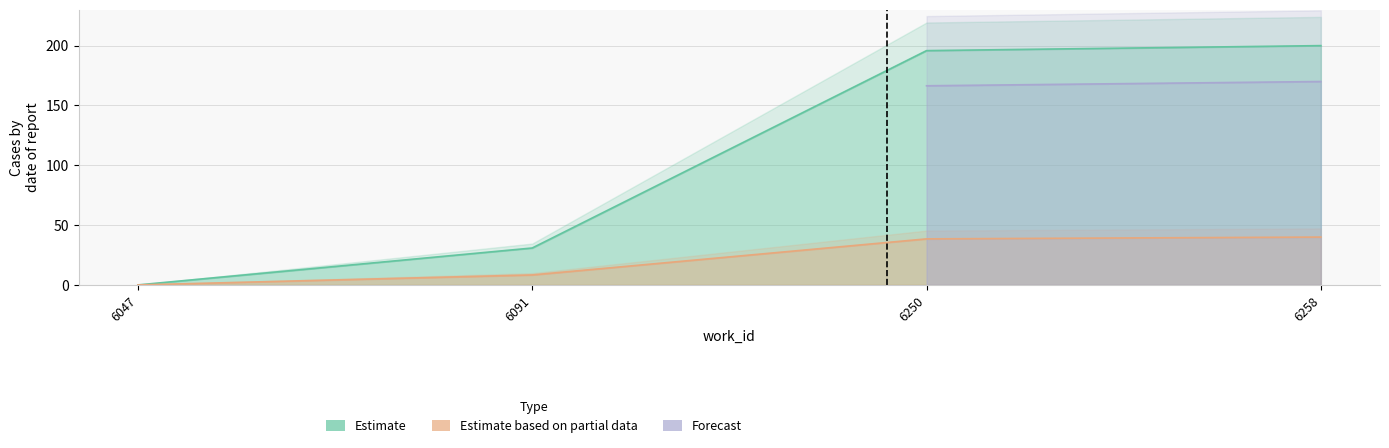

True or false: Estimate and Estimate based on partial data intersect in this chart.

False